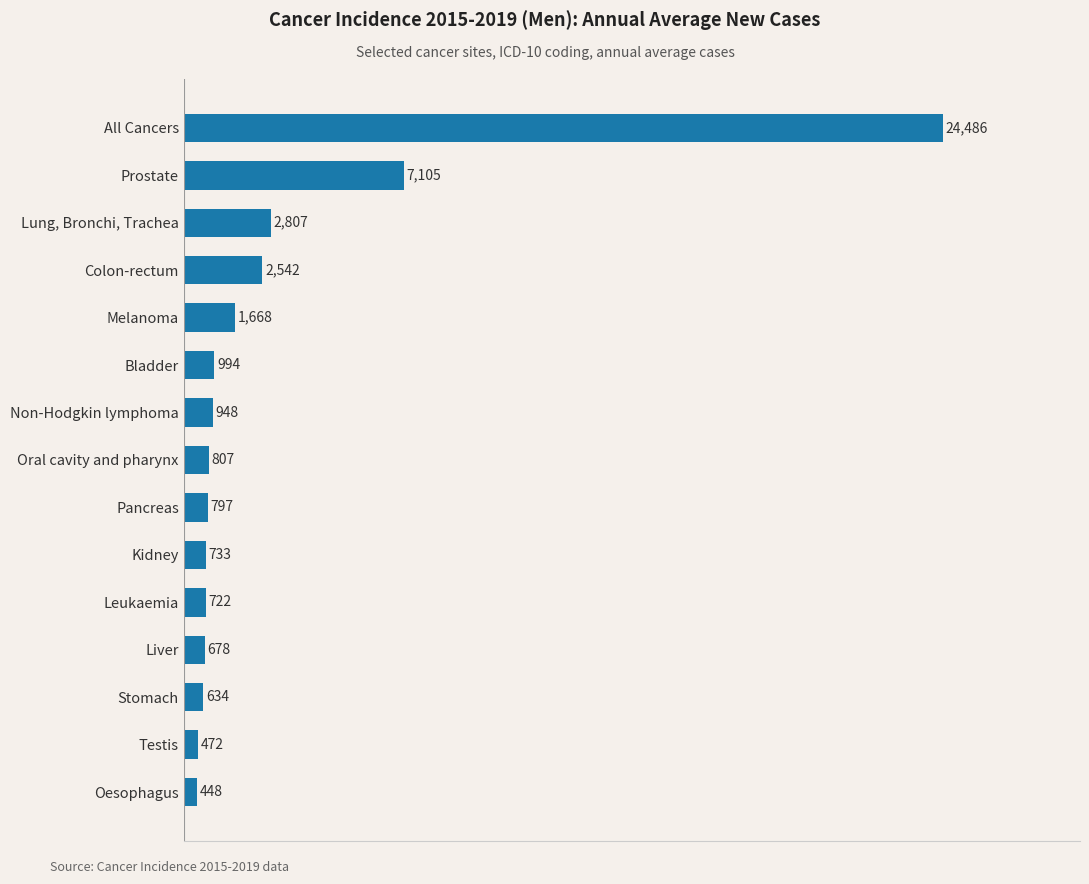

What is the minimum value shown in the chart?

447.5